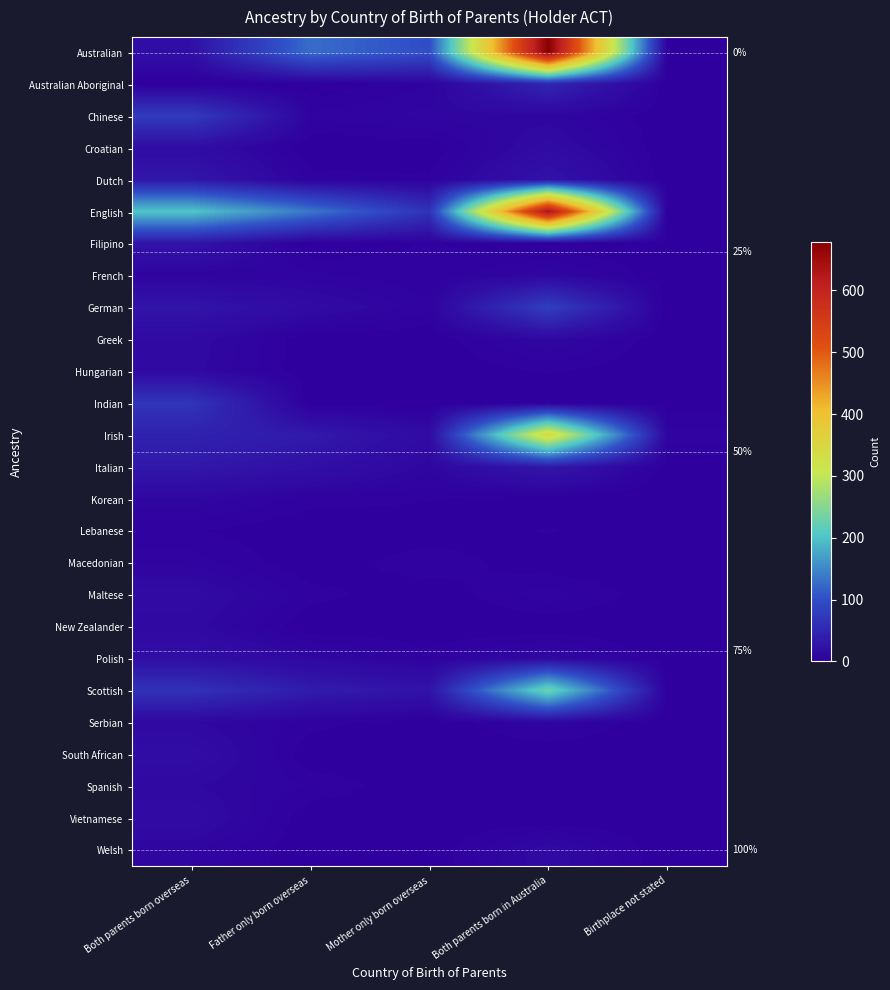

Which series changed the most between Both parents born overseas and Mother only born overseas?

English